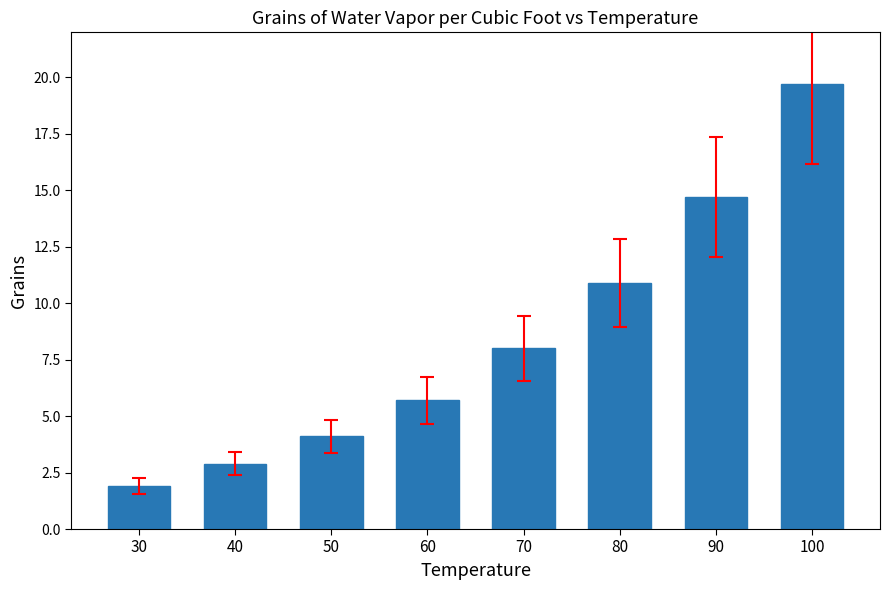

Read the value at 60.

5.7